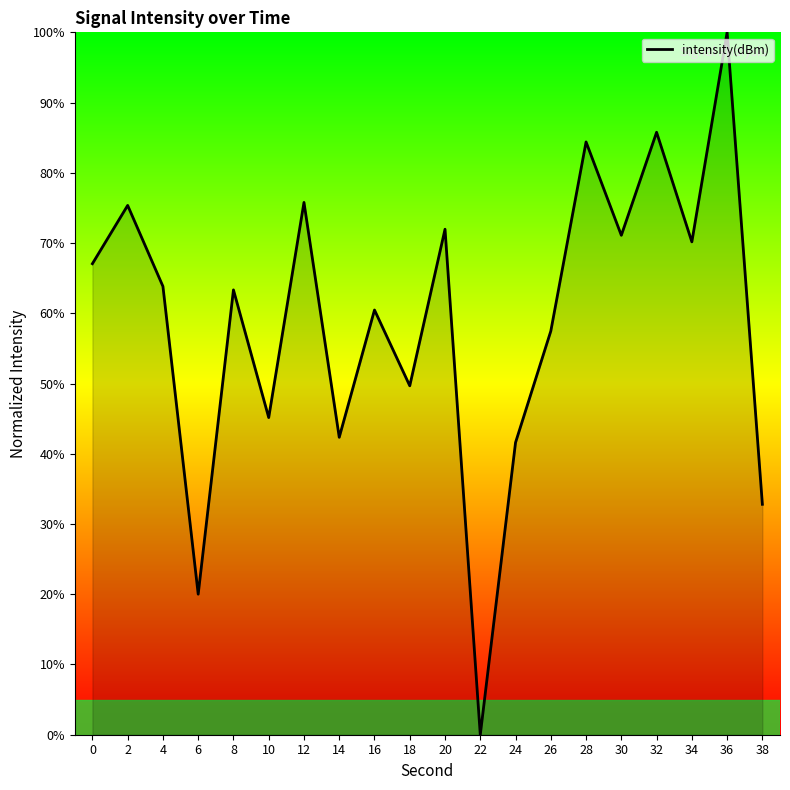

Which has a higher value, 10 or 16?

16